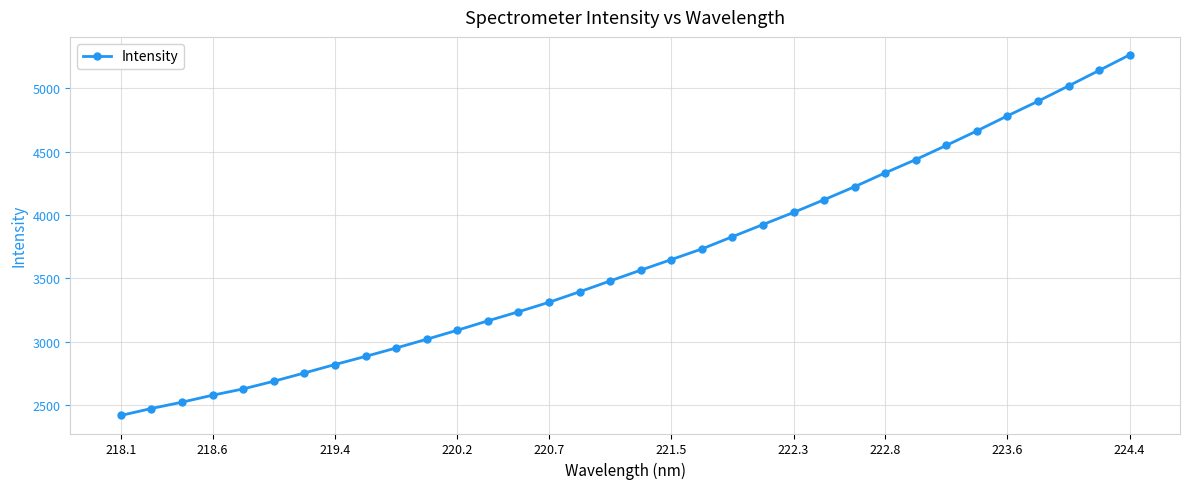

What is the value of the 16th point from the left?

3394.5